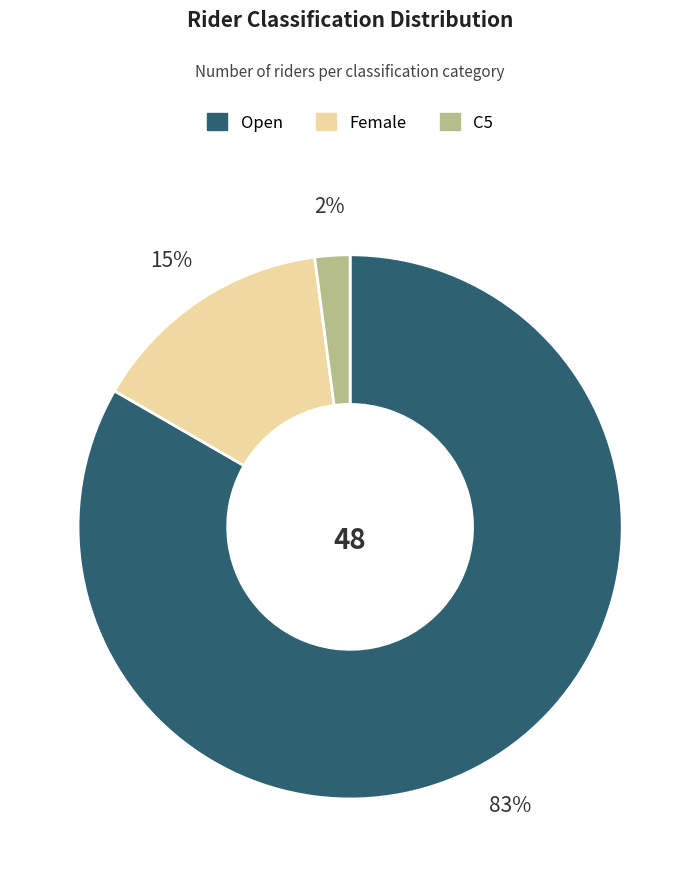

Which category accounts for the majority?

Open